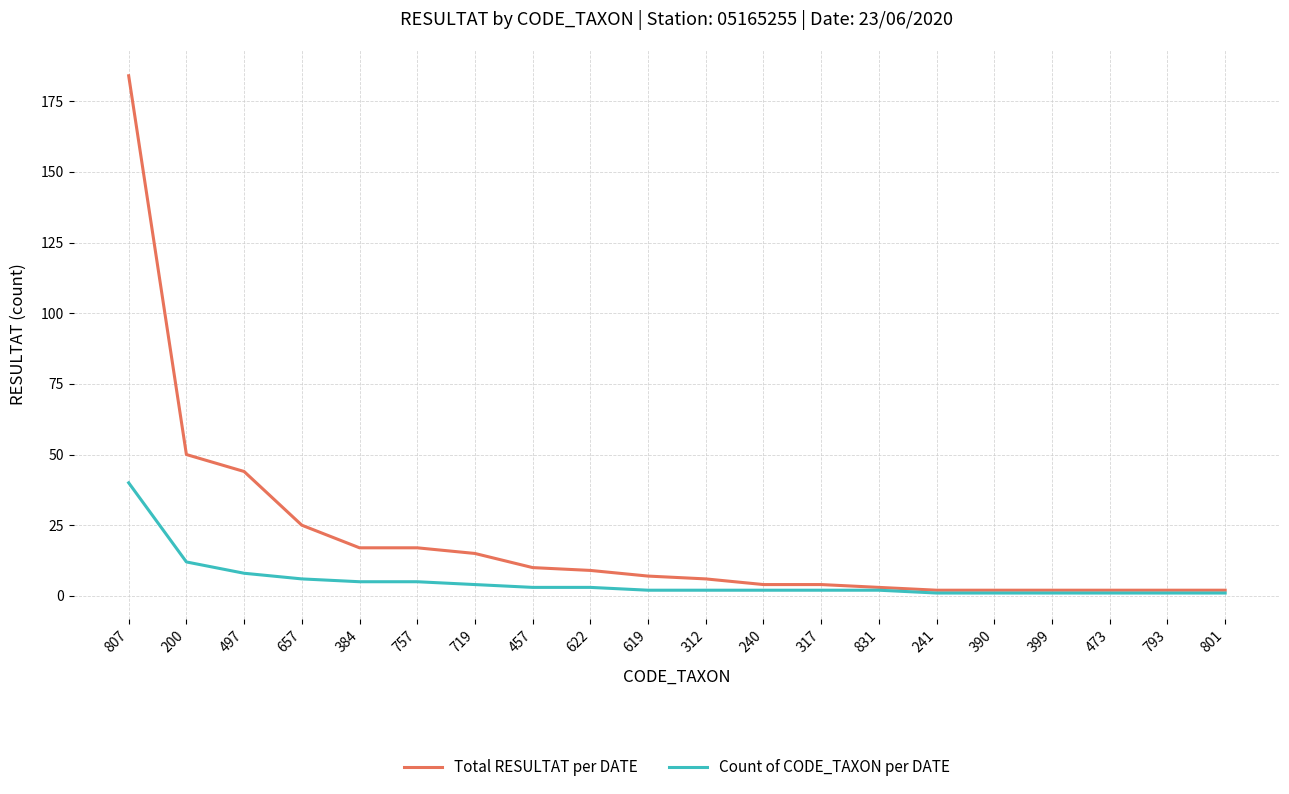

Rank the series by their maximum value, from highest to lowest.

Total RESULTAT per DATE, Count of CODE_TAXON per DATE